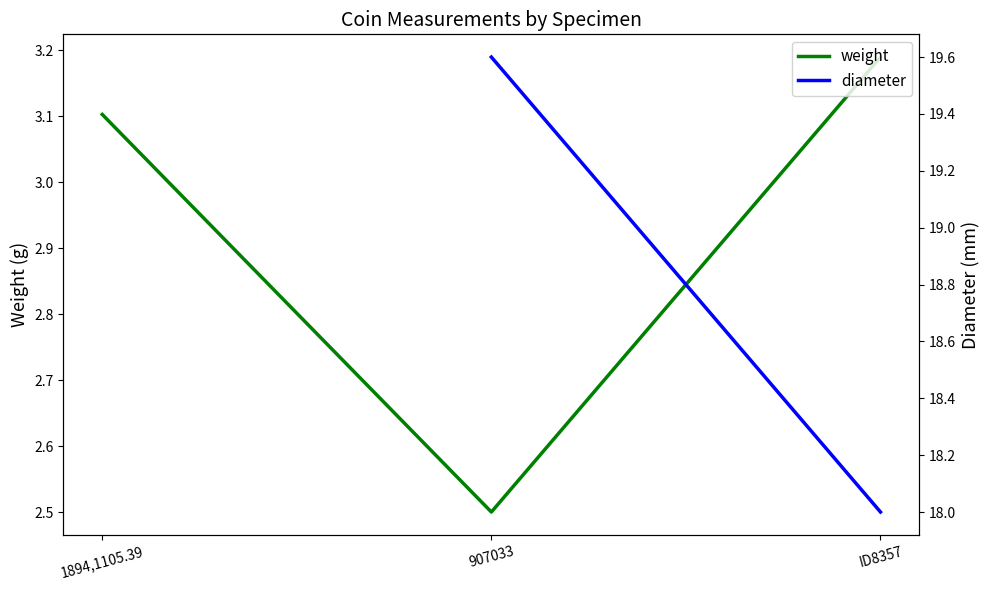

What is the difference between the maximum and minimum values in the weight series?

0.7